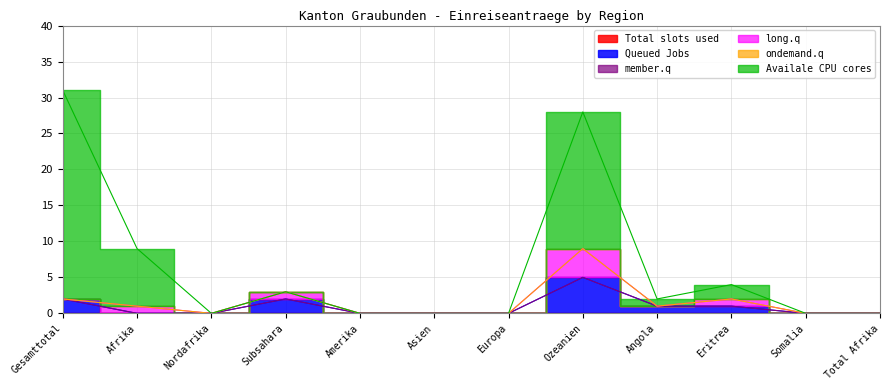

Between Gesamttotal and Ozeanien, which is larger?

Gesamttotal